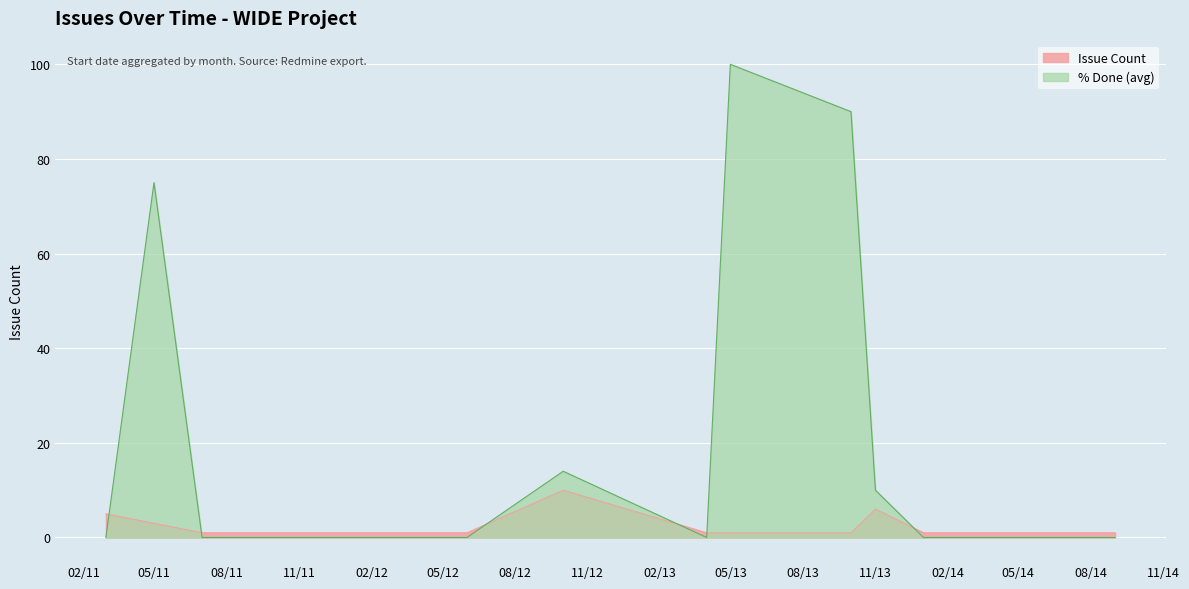

How many times do % Done (avg) and Issue Count cross each other?

6